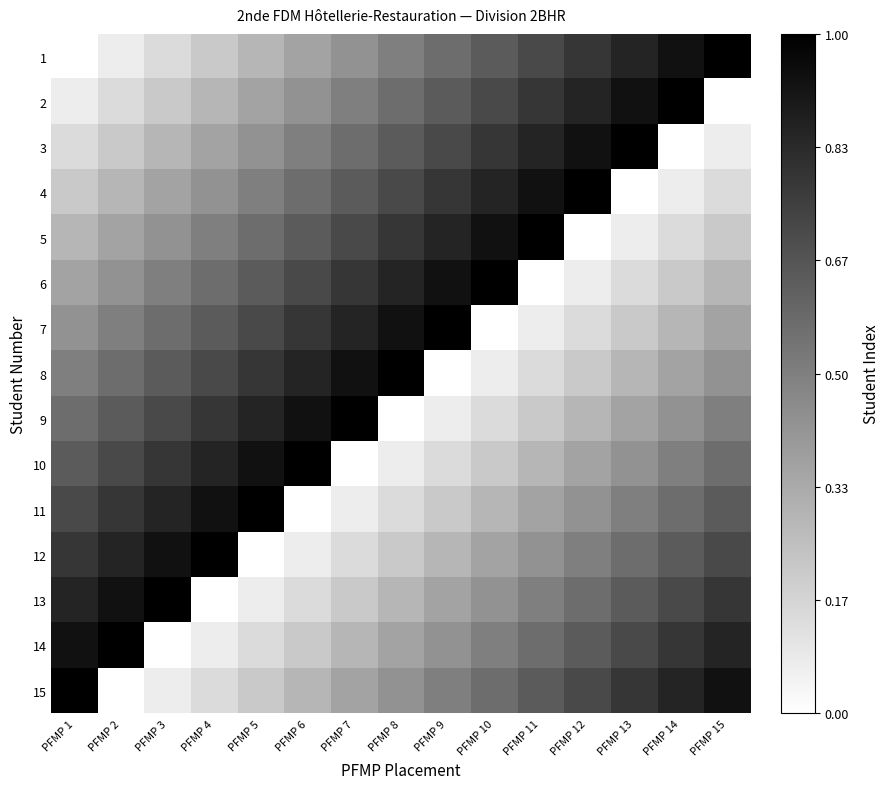

What is the spread (max minus min) of values at PFMP 3?

1.0